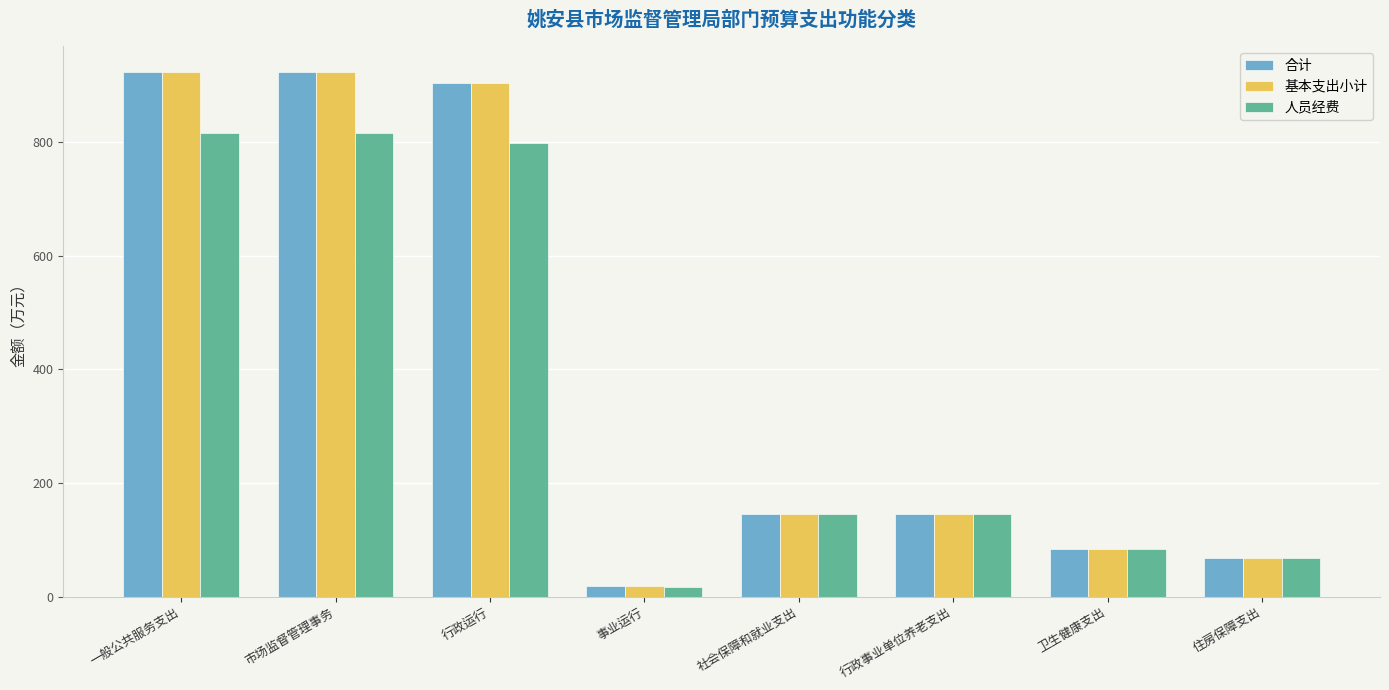

The 基本支出小计 series shows 1461.4 at 市场监督管理事务. True or false?

False